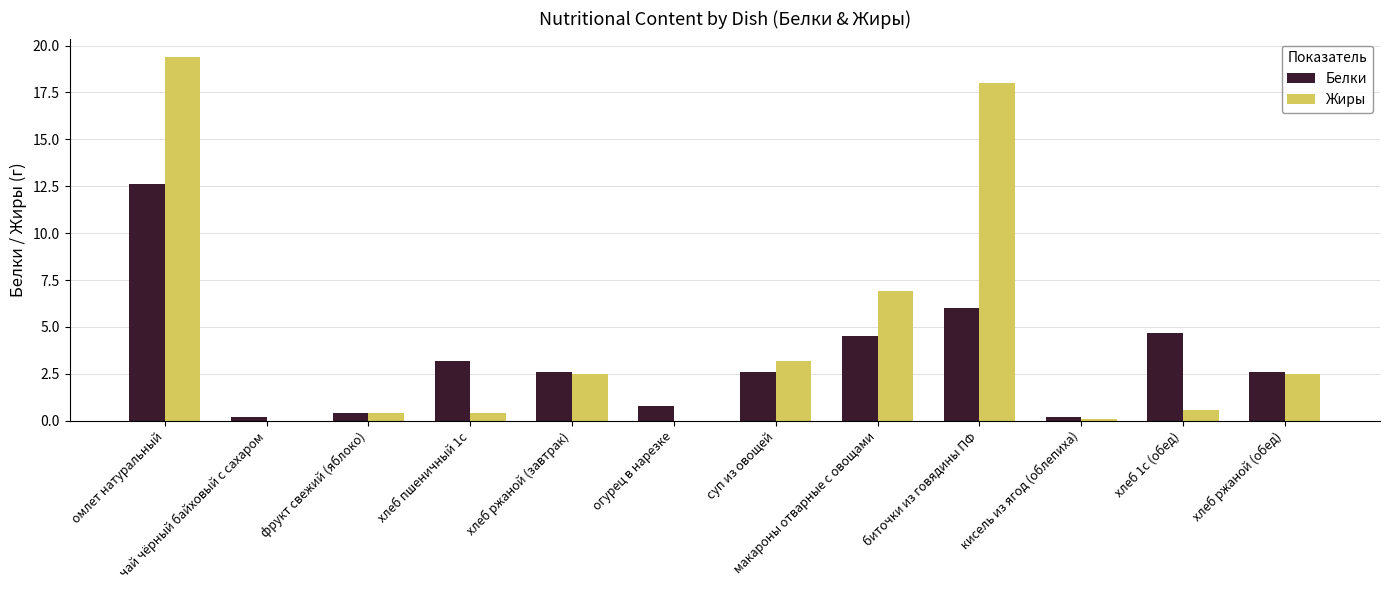

At which label does Жиры first exceed 2?

омлет натуральный